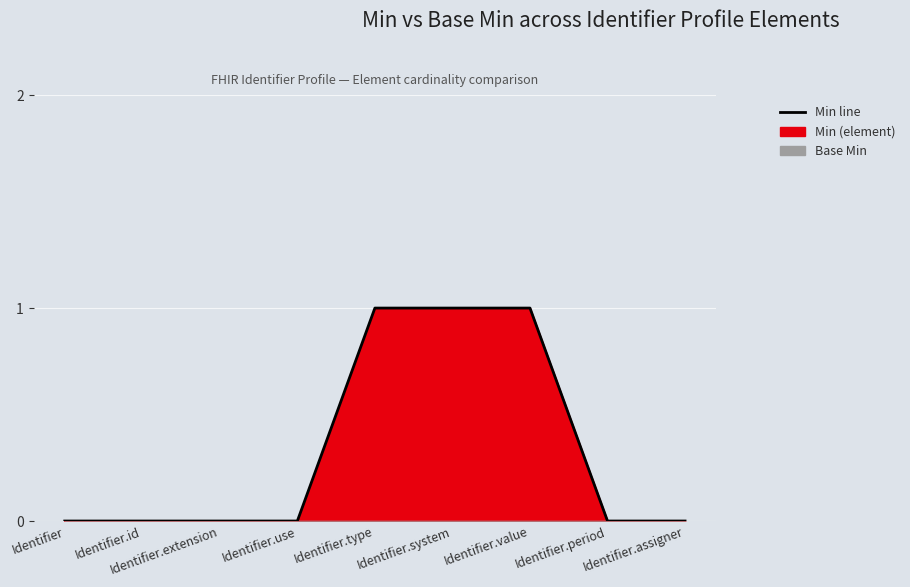

Count the number of values greater than 0.

3